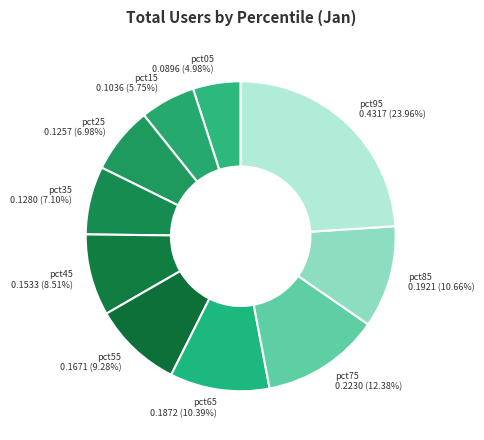

Combined, do pct85 and pct95 account for over 50%?

No